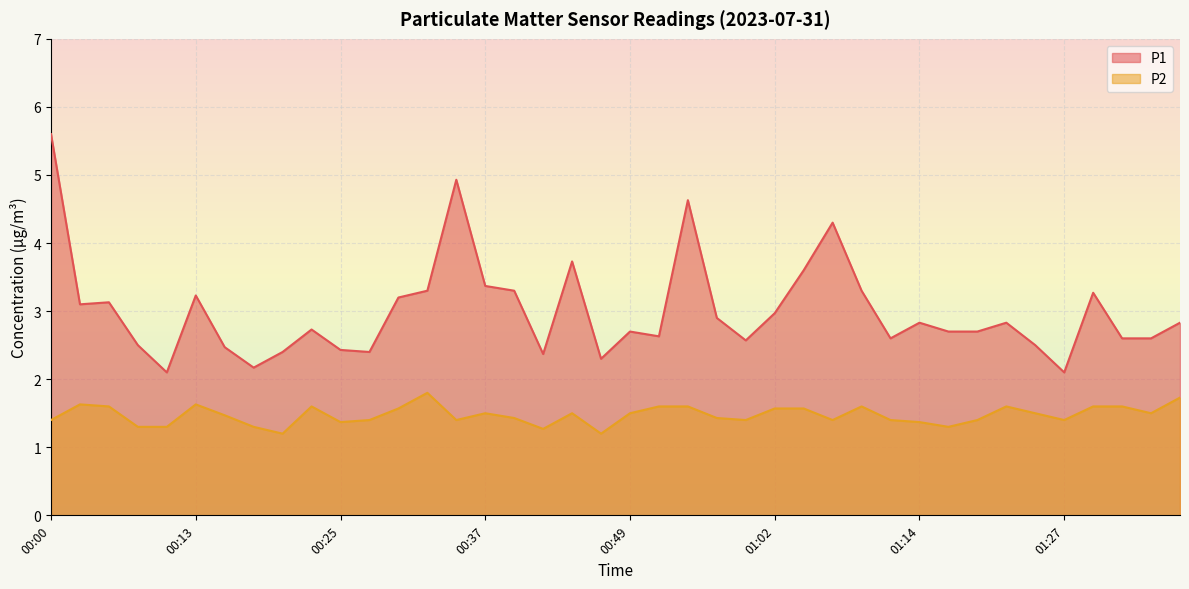

True or false: P2 and P1 intersect in this chart.

False